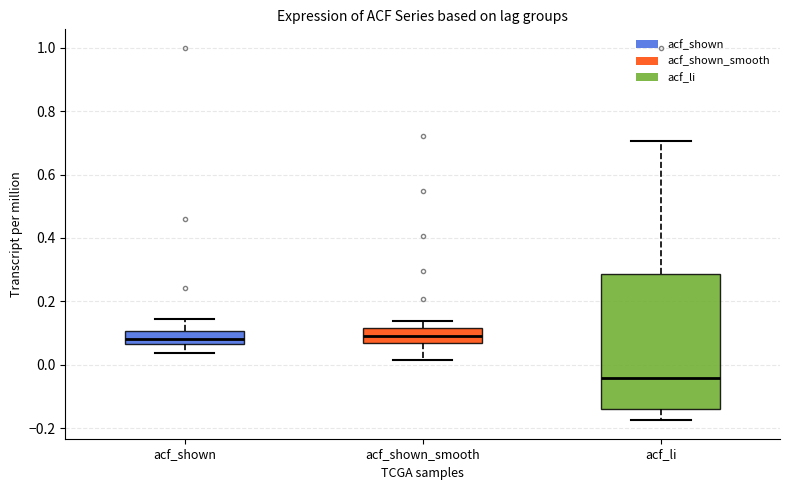

Reading left to right, read every box against the y-axis: the position of its median line, the range the box covers, and the ends of its whiskers. The values are not printed on the chart, so give them approximately, as read against the axis.

acf_shown: median 0.08, box 0.06 to 0.10, whiskers 0.04 to 0.14
acf_shown_smooth: median 0.10, box 0.06 to 0.12, whiskers 0.02 to 0.14
acf_li: median -0.04, box -0.14 to 0.28, whiskers -0.18 to 0.70